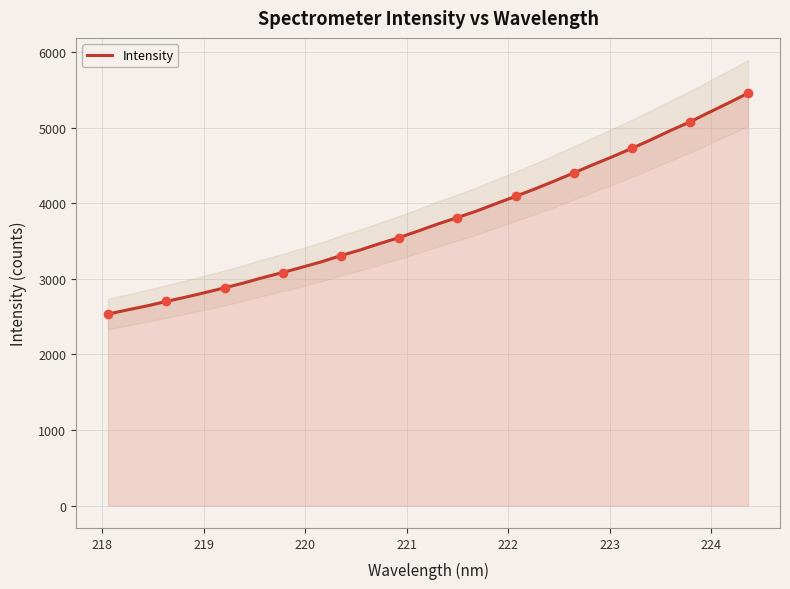

How many lines are shown in the chart?

1